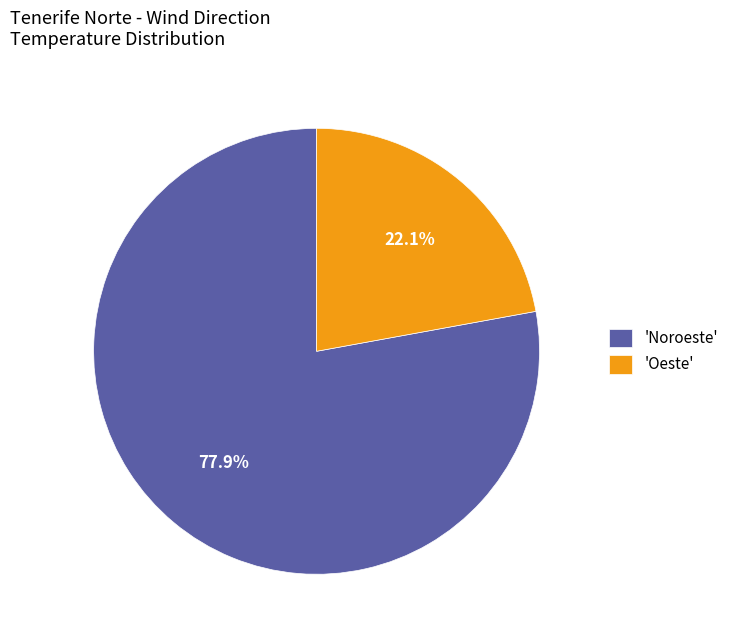

To the nearest percent, what is the average slice percentage?

50%